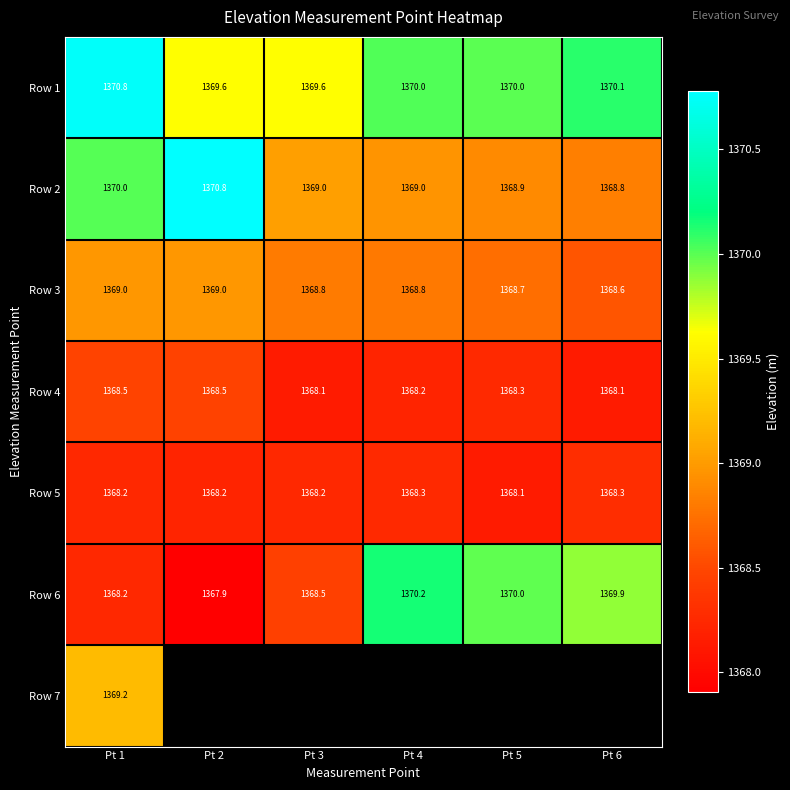

At which category is the sum across all series the highest?

Pt 1